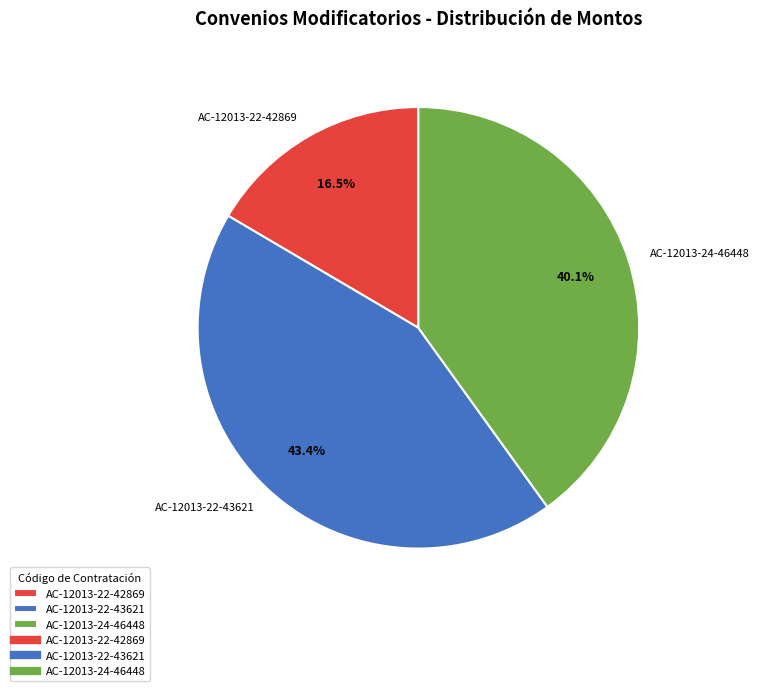

Does AC-12013-24-46448 represent more than half of the total?

No